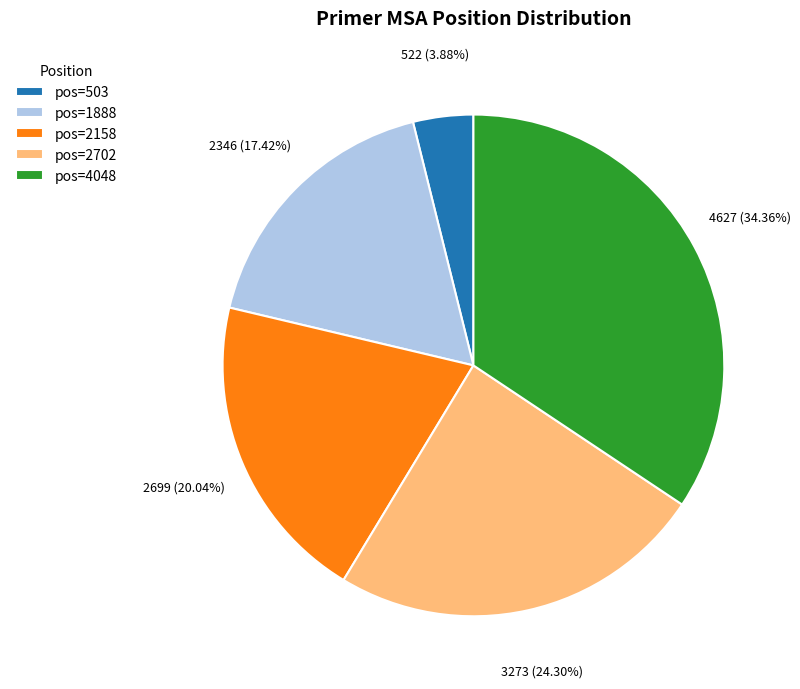

How many slices are in this pie chart?

5